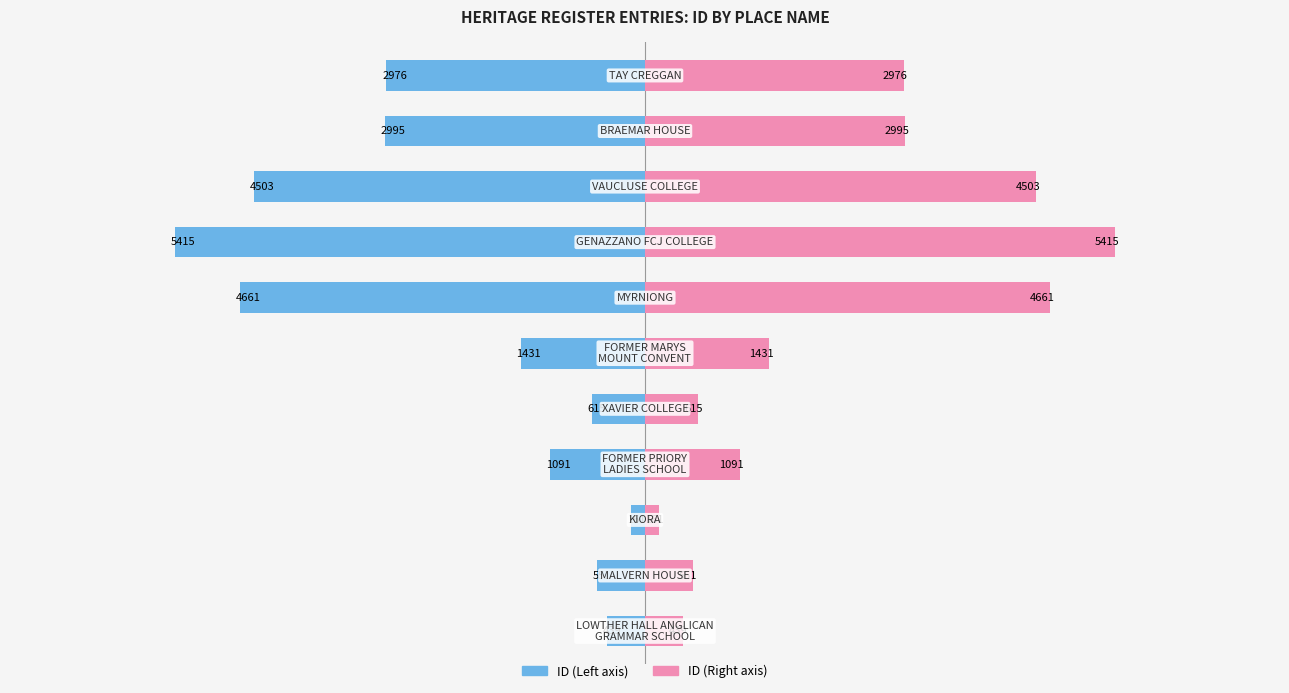

Reading left to right, transcribe all the data shown in this chart.

ID (Left): -439	-551	-161	-1091	-615	-1431	-4661	-5415	-4503	-2995	-2976
ID (Right): 439	551	161	1091	615	1431	4661	5415	4503	2995	2976